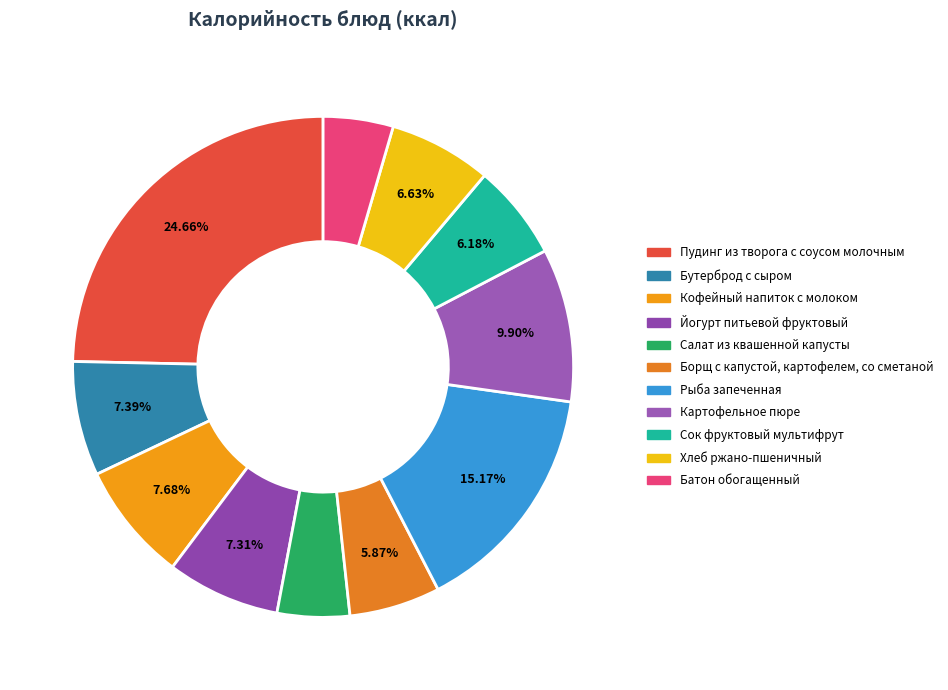

Does any single category account for the majority?

No